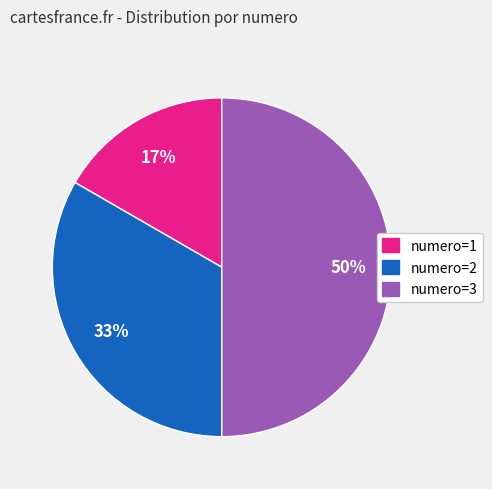

To the nearest percent, what is the difference between the largest and smallest slice percentages?

33%